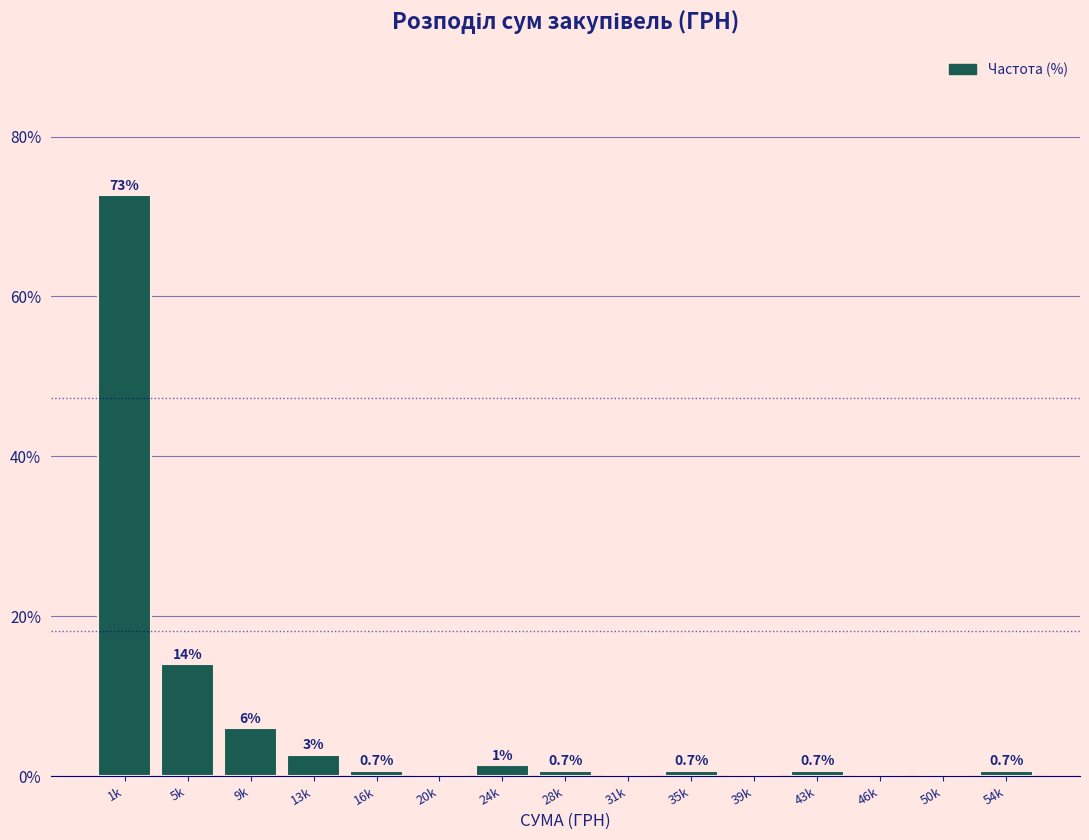

What is the maximum value shown in the chart?

72.7